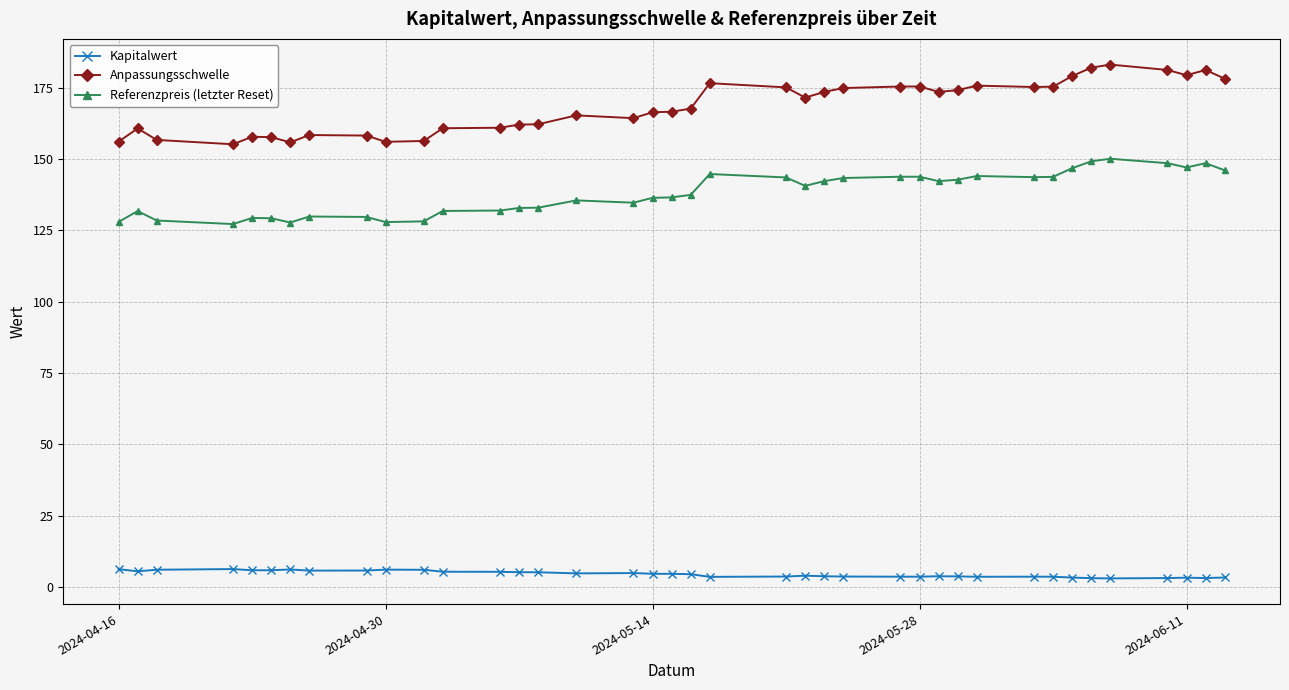

Which series has the largest total across all categories?

Anpassungsschwelle